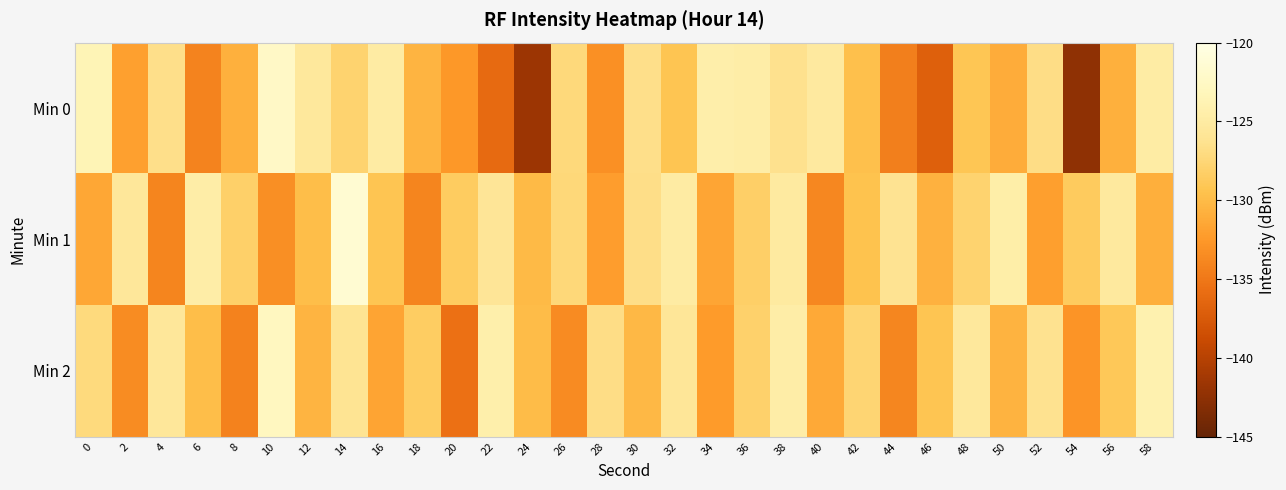

Reading right to left, list all the values displayed in this chart.

Min 0: 58=-124.8	56=-130.8	54=-142.4	52=-126.8	50=-131.1	48=-129.1	46=-136.9	44=-134.4	42=-129.6	40=-125.3	38=-126.4	36=-124.7	34=-124.4	32=-129.2	30=-126.6	28=-133.1	26=-127.3	24=-141.6	22=-136.0	20=-132.5	18=-130.5	16=-125.0	14=-127.8	12=-125.4	10=-122.4	8=-130.8	6=-134.1	4=-126.6	2=-131.9	0=-123.6
Min 1: 58=-130.9	56=-125.3	54=-128.6	52=-132.1	50=-124.5	48=-127.9	46=-130.7	44=-126.2	42=-129.4	40=-133.8	38=-125.1	36=-128.3	34=-131.6	32=-124.9	30=-126.7	28=-132.2	26=-127.4	24=-130.1	22=-125.8	20=-128.5	18=-134.0	16=-129.2	14=-121.4	12=-129.8	10=-133.2	8=-128.2	6=-124.7	4=-134.0	2=-125.6	0=-131.5
Min 2: 58=-124.1	56=-128.9	54=-132.8	52=-126.3	50=-130.6	48=-125.4	46=-129.2	44=-133.9	42=-127.7	40=-131.3	38=-124.6	36=-128.1	34=-132.4	32=-125.7	30=-130.2	28=-126.8	26=-133.5	24=-129.9	22=-124.3	20=-135.6	18=-128.4	16=-131.7	14=-126.1	12=-130.5	10=-122.8	8=-134.2	6=-129.8	4=-125.6	2=-133.4	0=-127.2